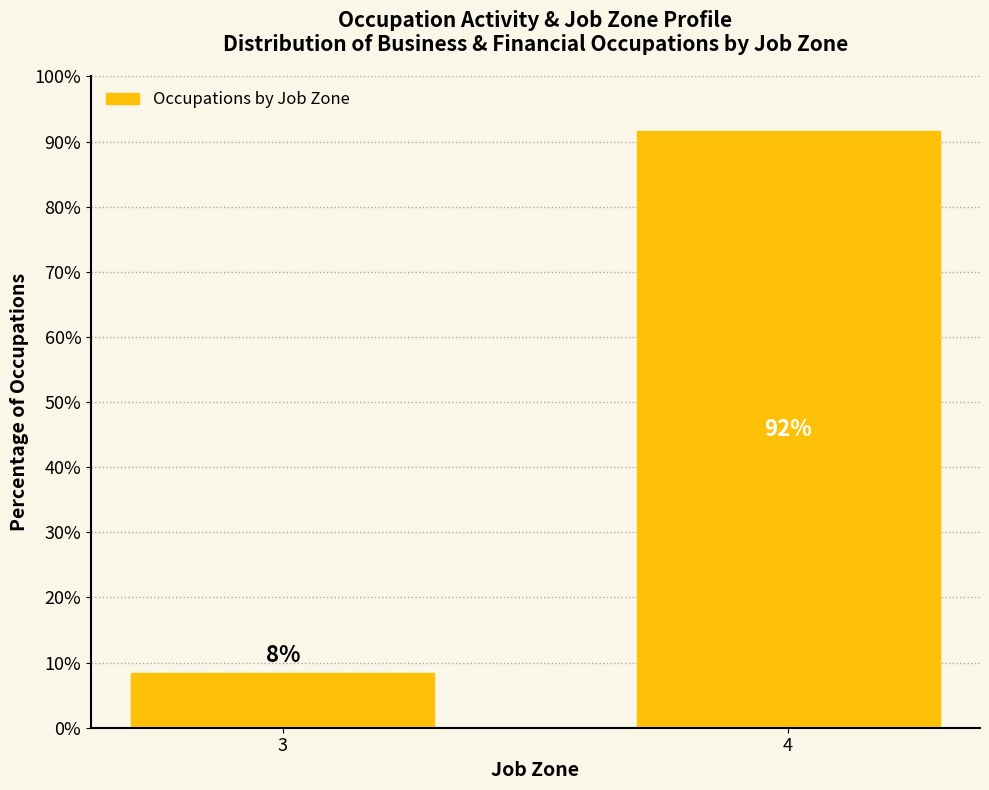

The chart shows a value of 25.8 at 4. True or false?

False